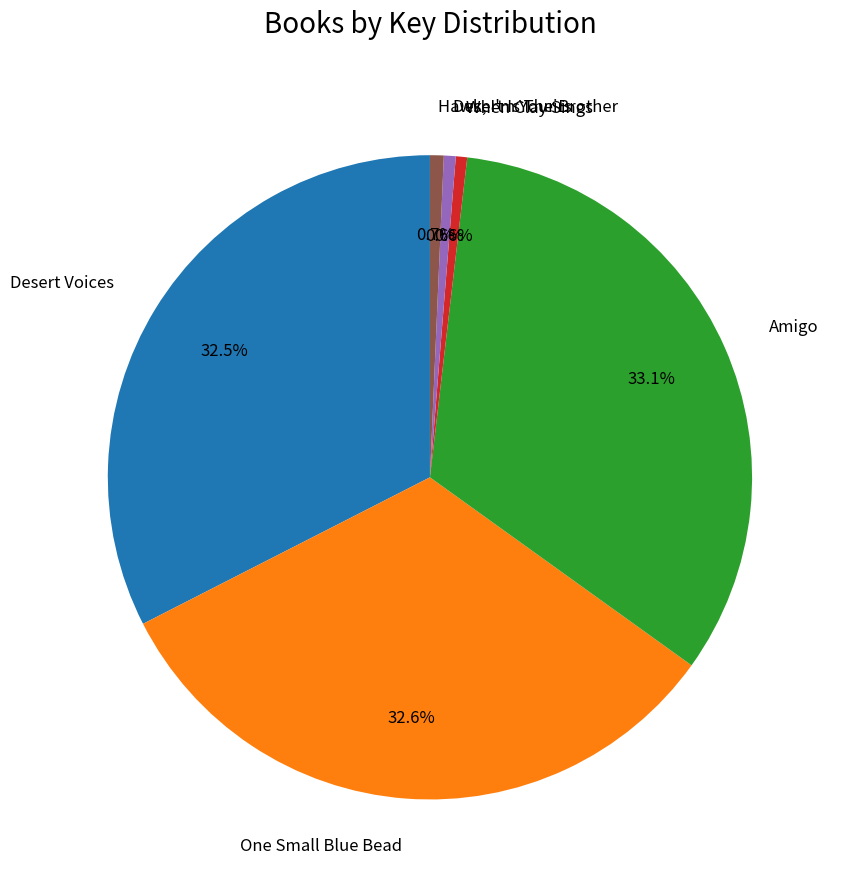

Does any single category account for the majority?

No